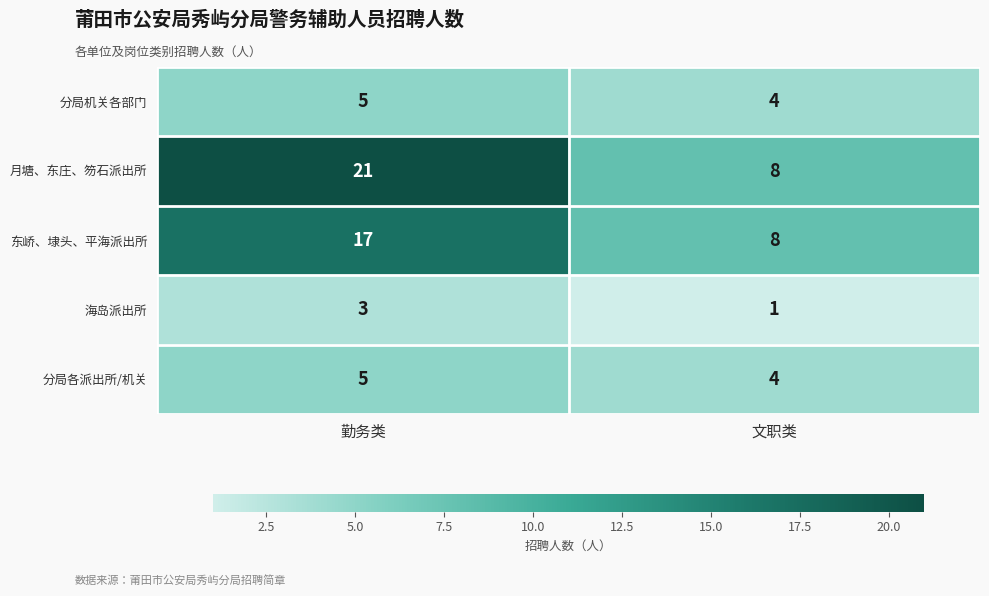

Reading left to right, what are all the values shown in this chart?

分局机关各部门: 5	4
月塘、东庄、笏石派出所: 21	8
东峤、埭头、平海派出所: 17	8
海岛派出所: 3	1
分局各派出所/机关: 5	4